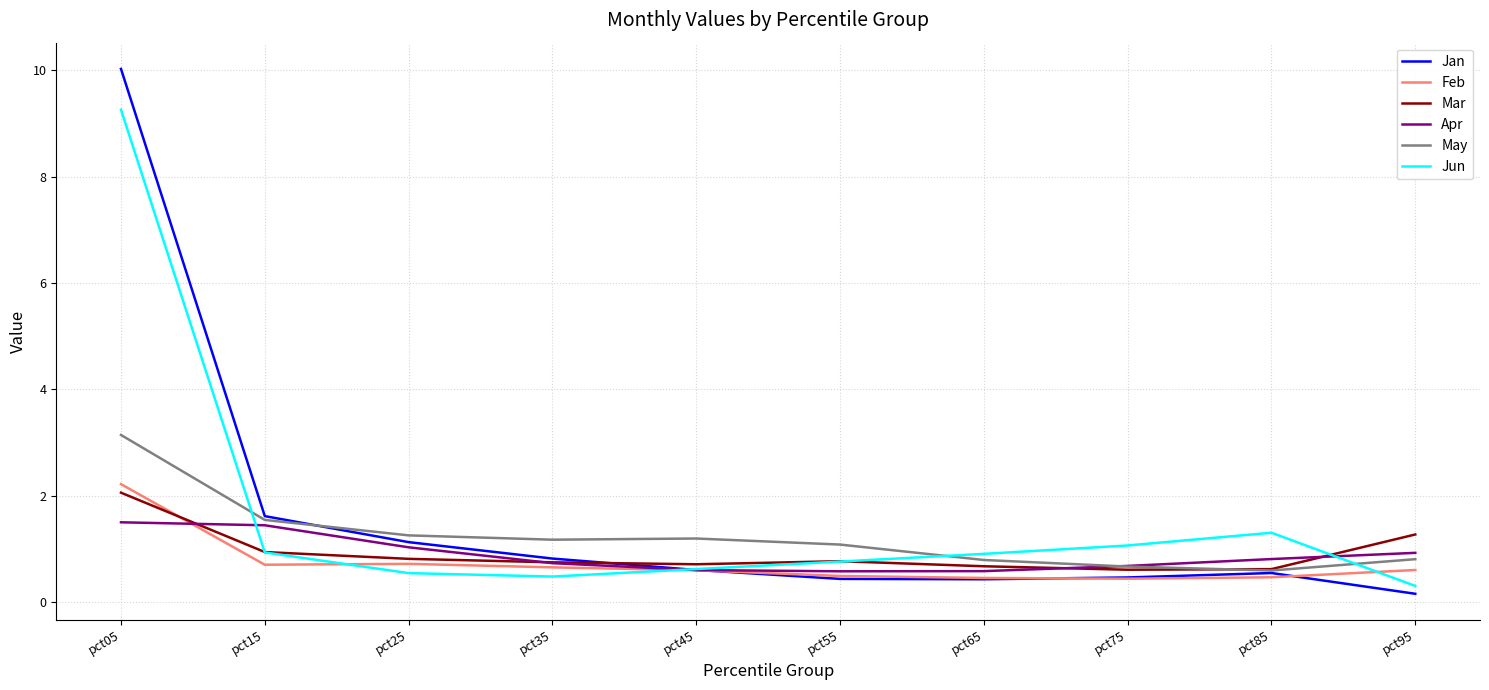

After their last crossing, which series has the higher values: May or Jun?

May